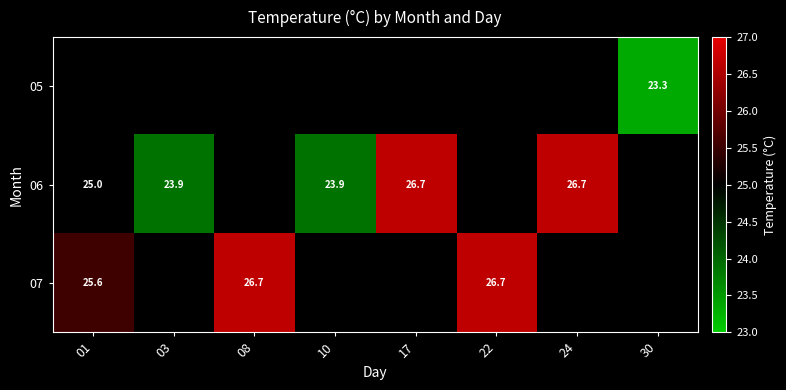

How many 06 values are between 23 and 26?

3